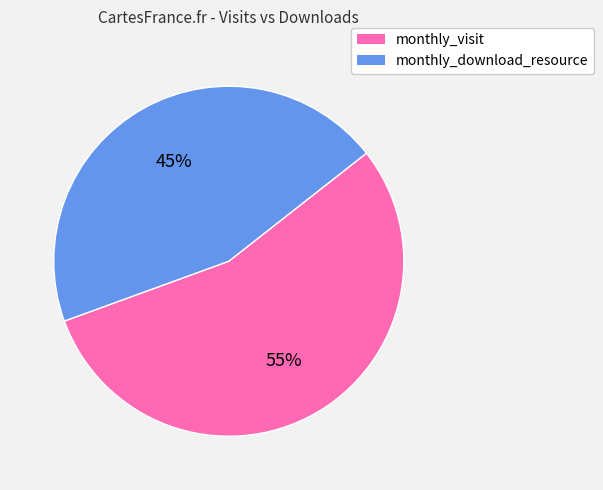

Is there a majority slice in this chart?

Yes